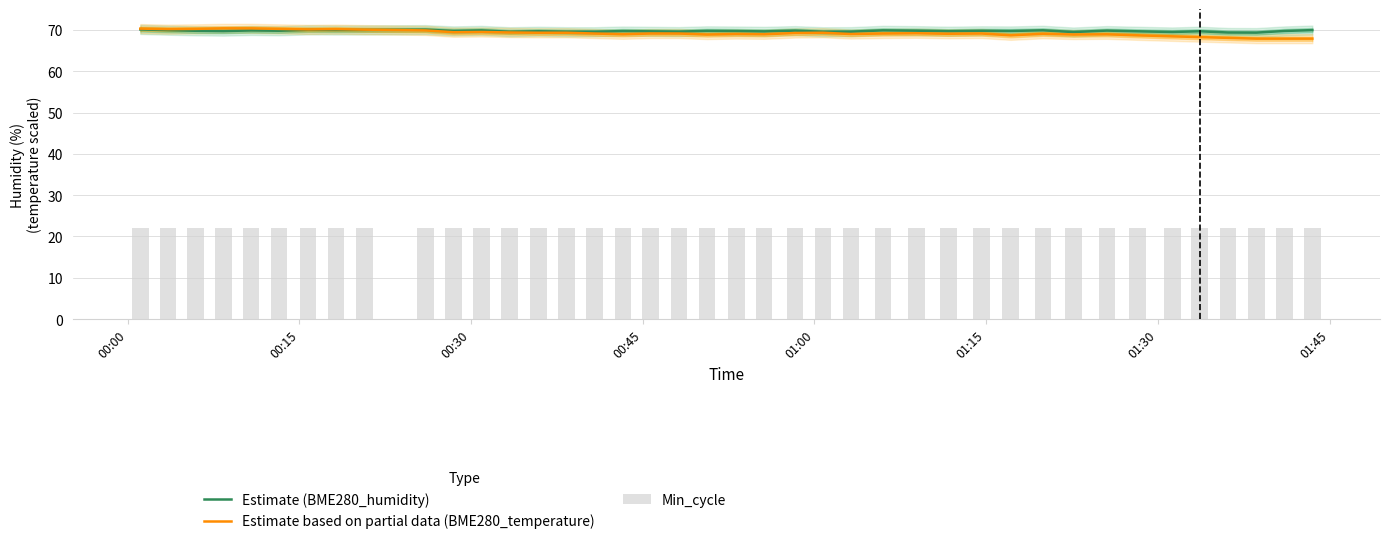

What is the minimum value for Estimate (BME280_humidity)?

69.3